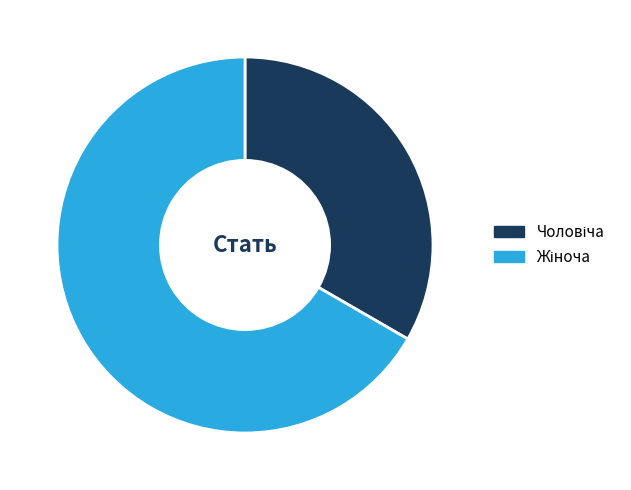

Is there any slice that represents more than half of the pie?

Yes